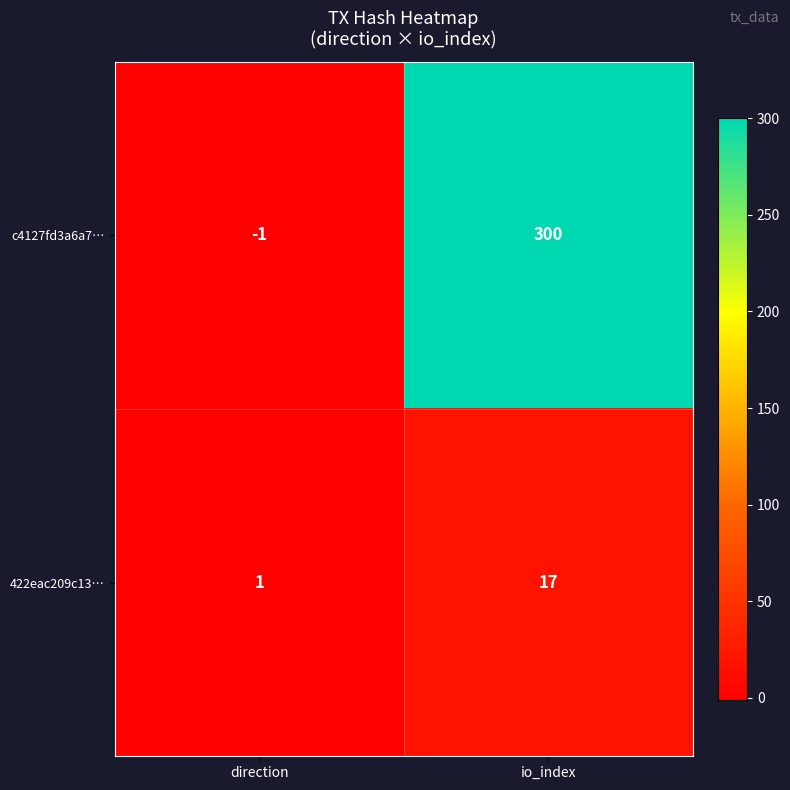

What is the difference between the 422eac209c13… values at direction and io_index?

16